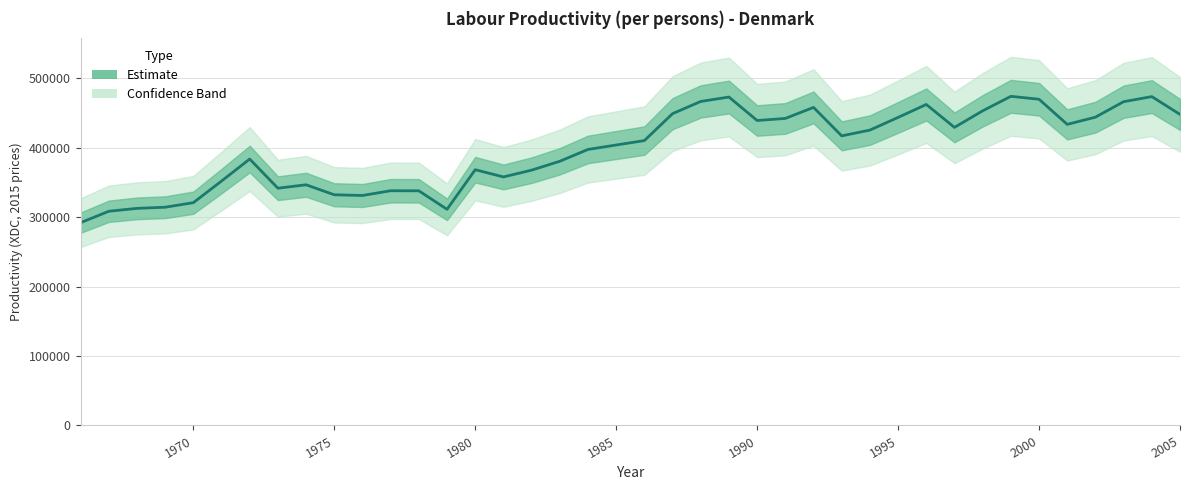

Reading left to right, what are all the values shown in this chart?

291934.3	308375.5	312558.2	314225.3	320755.3	351855.7	383584.1	341600.1	346511.8	332147.7	331123.3	337948.9	337836.5	311196.3	368214.8	357835.4	367581.1	380386.7	397405.3	403789.7	410153.5	448930.7	466509.2	472864.1	439058.5	442058.5	457925.6	416965.0	425271.4	443524.3	462169.3	429161.1	452997.2	473876.7	469673.9	433501.5	443874.1	466171.2	473482.5	447873.0